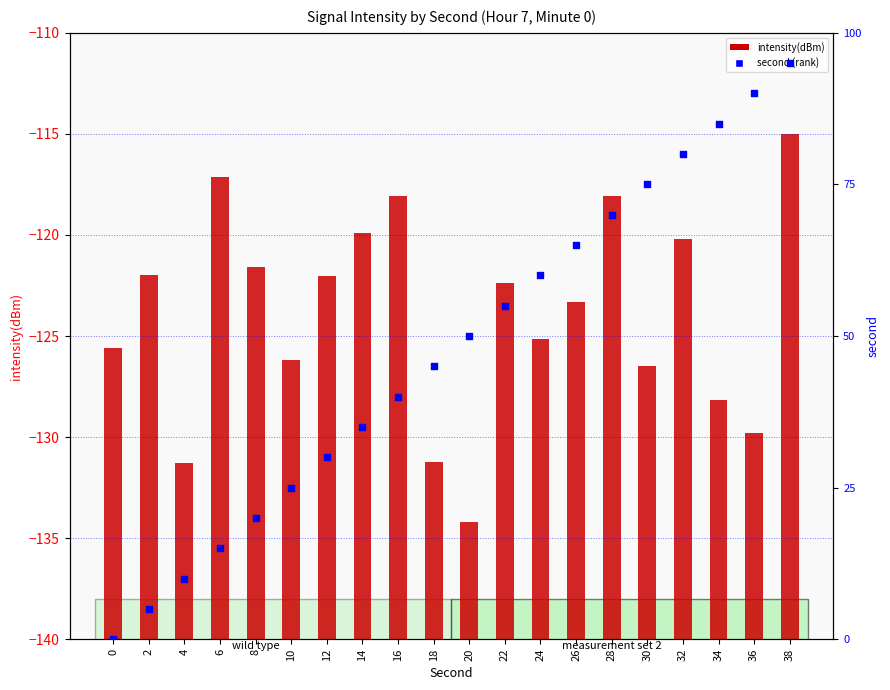

What are all the series names shown in the legend?

intensity(dBm), second (rank)